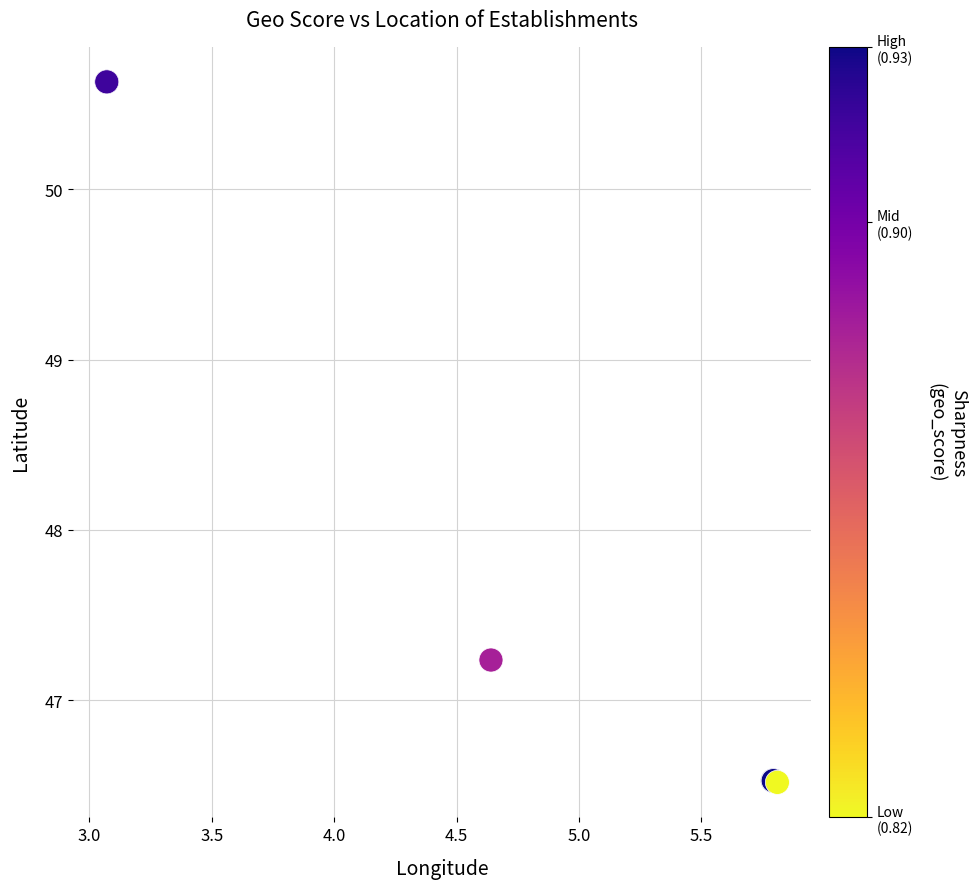

What Y value in the scatter plot is closest to 48?

47.2